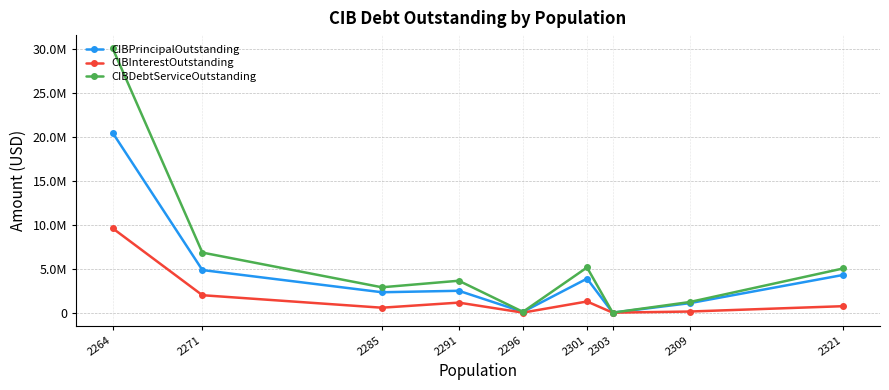

Does the chart have visible grid lines?

Yes